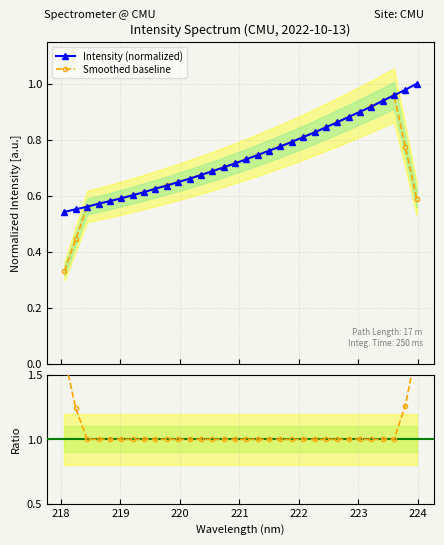

What is the difference between the maximum and minimum values in the Intensity (normalized) series?

0.5